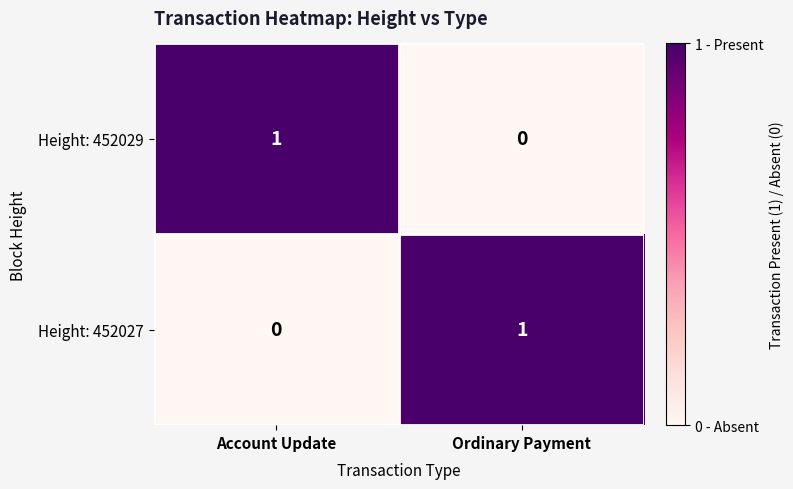

Reading left to right, what are all the values shown in this chart?

Height: 452029: Account Update=1	Ordinary Payment=0
Height: 452027: Account Update=0	Ordinary Payment=1